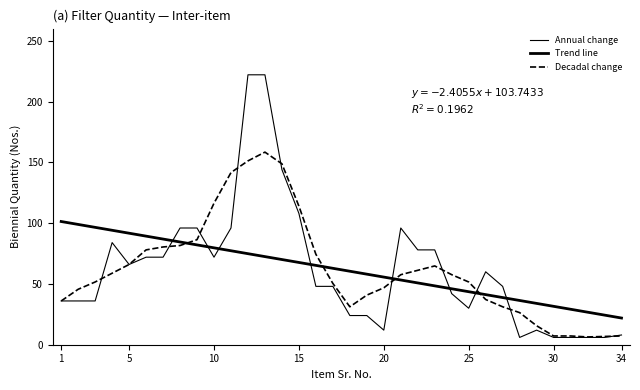

Where does the Trend line series first go above 62?

1